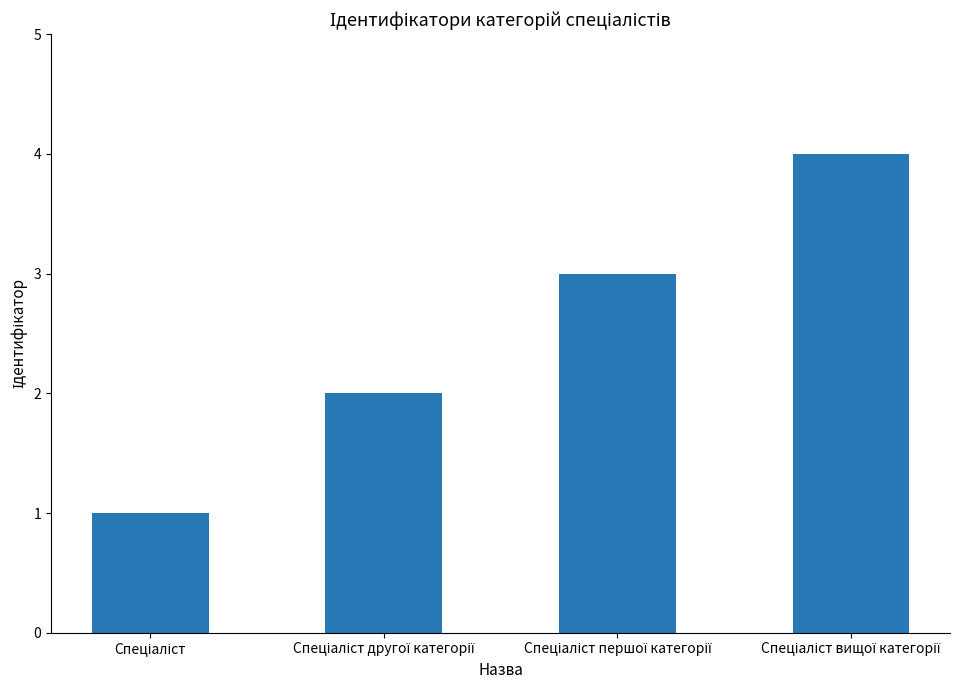

What is the maximum value shown in the chart?

4